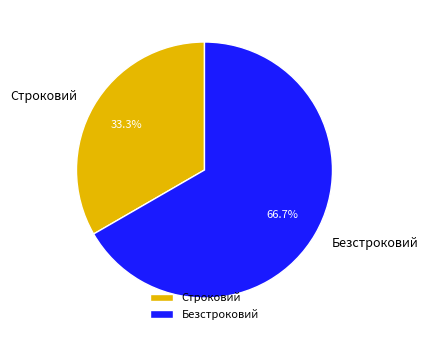

To the nearest percent, what is the average slice percentage?

50%